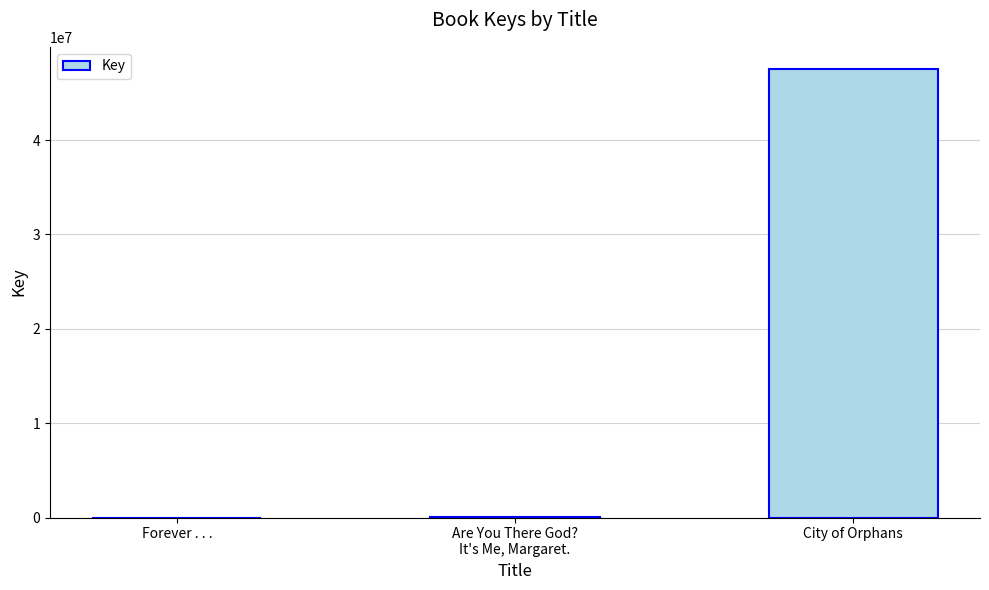

The chart shows a value of 6576 at Are You There God?
It's Me, Margaret.. True or false?

True